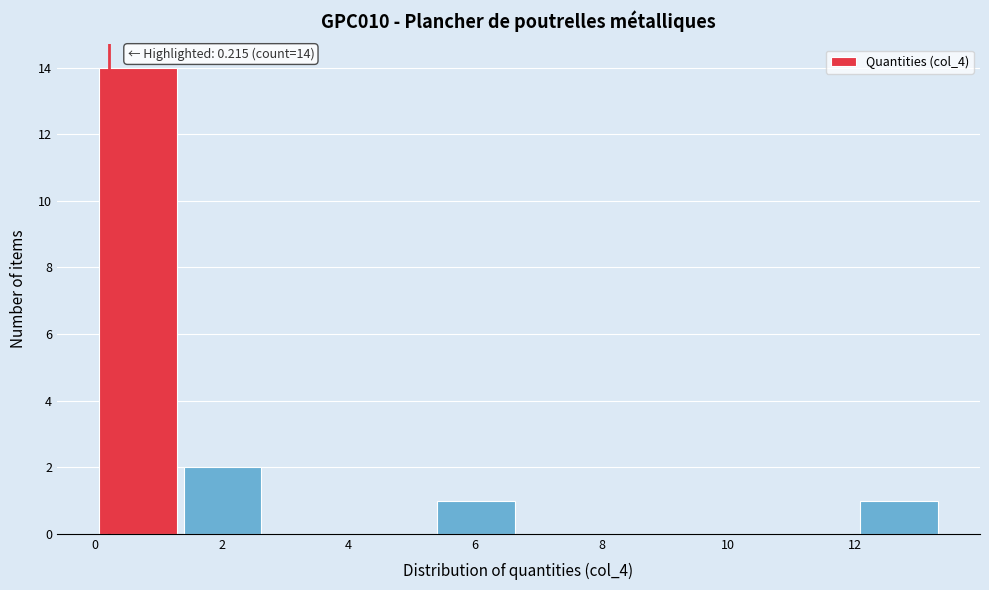

Which range on the x-axis has the tallest bar?

0.0 to 1.4